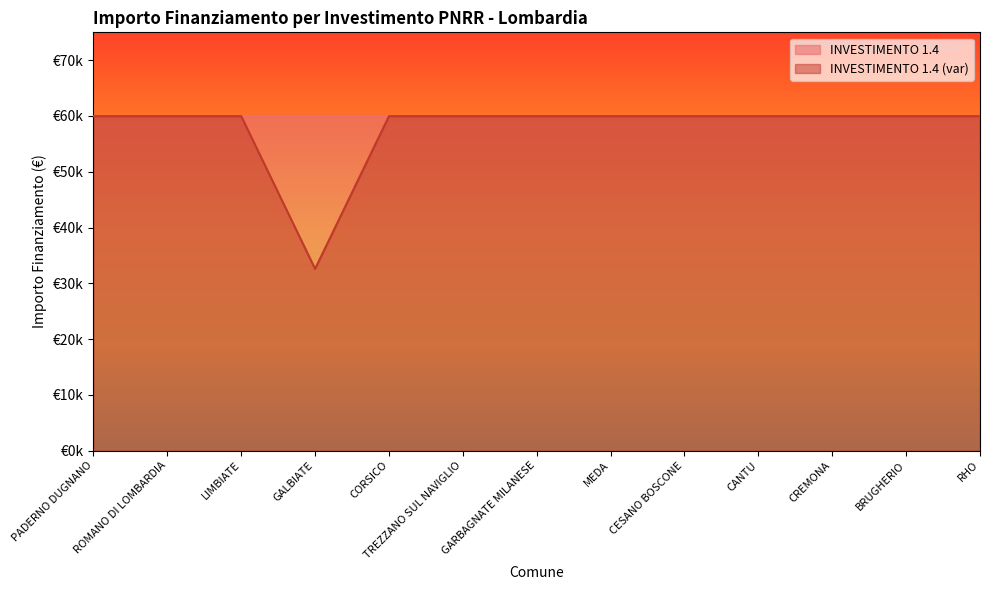

Rank the categories by value from highest to lowest.

PADERNO DUGNANO, ROMANO DI LOMBARDIA, LIMBIATE, CORSICO, TREZZANO SUL NAVIGLIO, GARBAGNATE MILANESE, MEDA, CESANO BOSCONE, CANTU, CREMONA, BRUGHERIO, RHO, GALBIATE